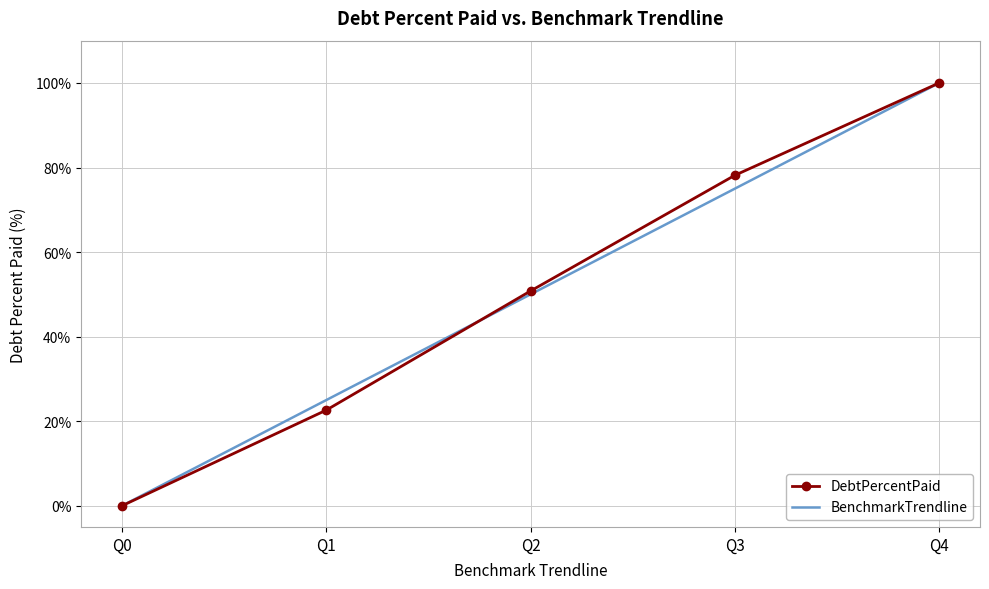

Where is DebtPercentPaid nearest to the value 50?

Q2